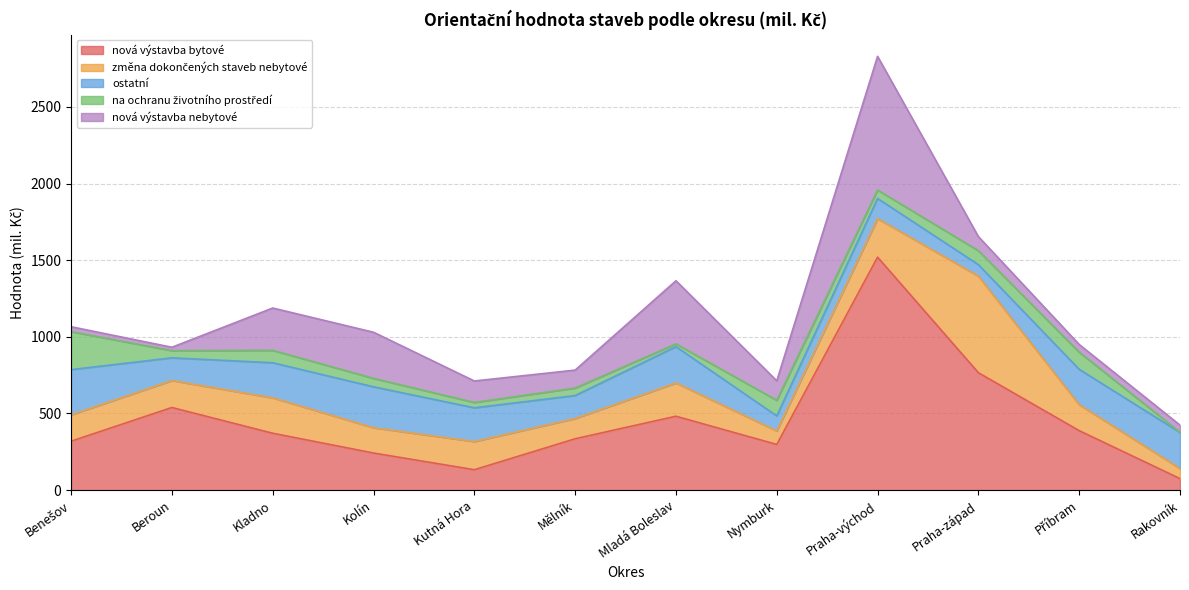

In nová výstavba nebytové, how many points are higher than both neighbors (excluding endpoints)?

3